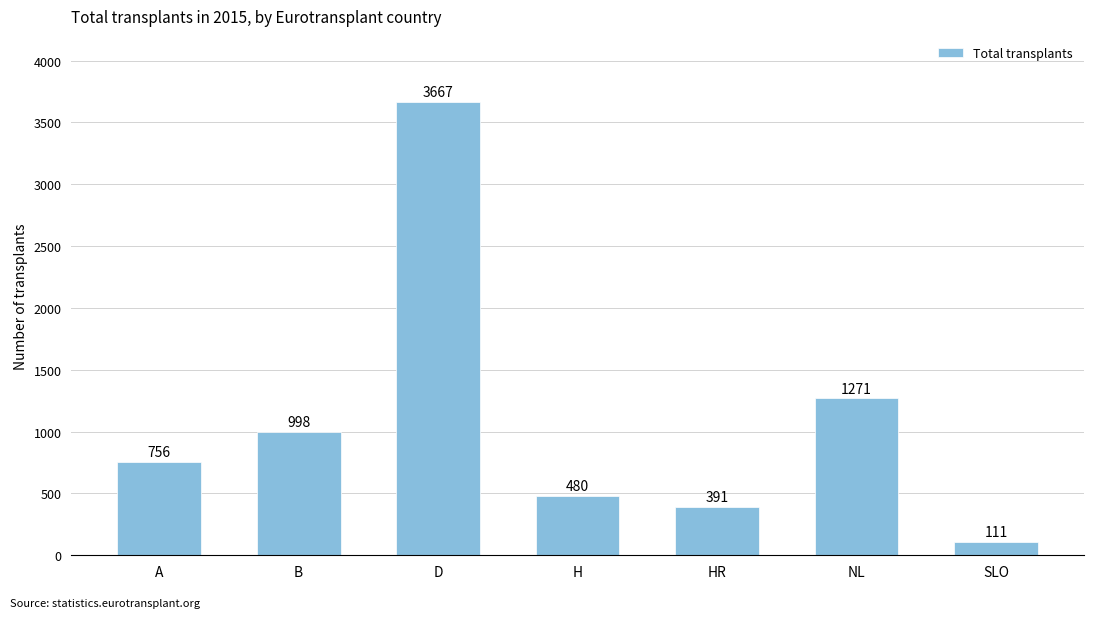

True or false: the data shows 236 at A.

False